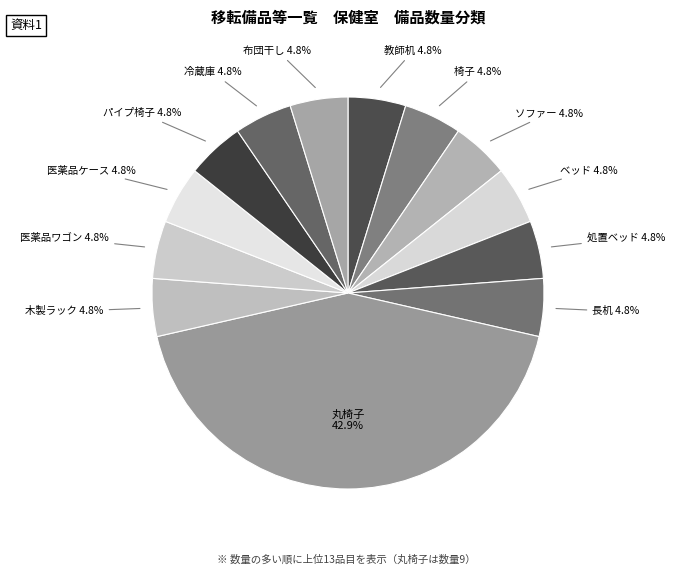

How much of the chart is everything except 木製ラック 4.8%?

95.2%